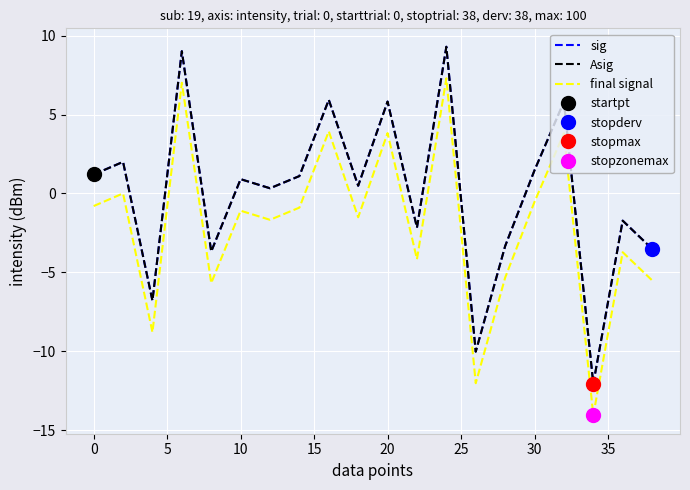

Reading right to left, transcribe all the data shown in this chart.

sig: -3.5	-1.7	-12.1	5.8	1.5	-3.3	-10.0	9.3	-2.2	5.8	0.5	5.9	1.1	0.3	0.9	-3.7	9.0	-6.8	2.0	1.2
Asig: -3.5	-1.7	-12.1	5.8	1.5	-3.3	-10.0	9.3	-2.2	5.8	0.5	5.9	1.1	0.3	0.9	-3.7	9.0	-6.8	2.0	1.2
final signal: -5.5	-3.7	-14.1	3.8	-0.5	-5.3	-12.0	7.3	-4.2	3.8	-1.5	3.9	-0.9	-1.7	-1.1	-5.7	7.0	-8.8	-0.0	-0.8